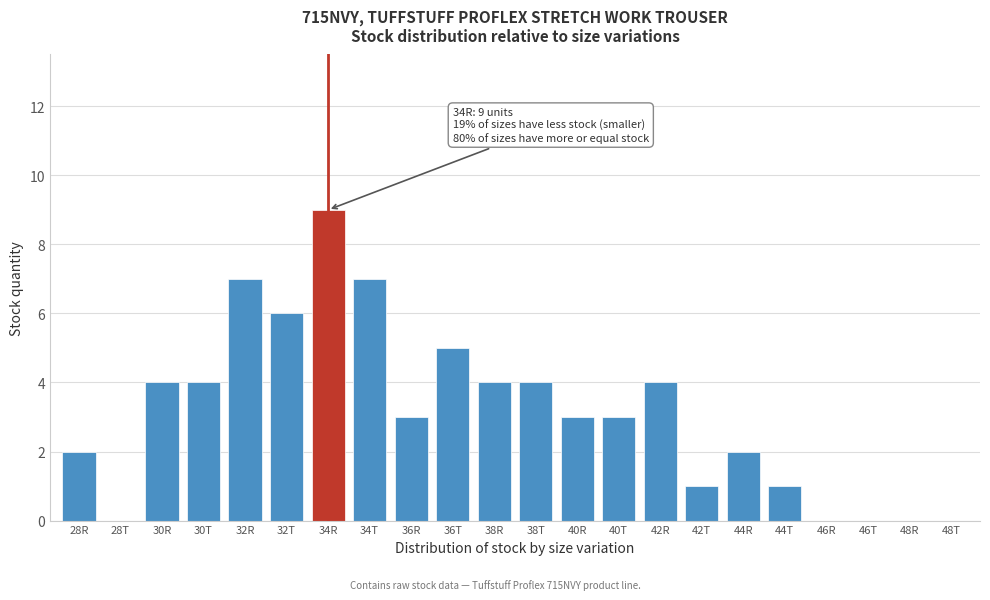

Reading left to right, what are all the values shown in this chart?

28R=2	28T=0	30R=4	30T=4	32R=7	32T=6	34R=9	34T=7	36R=3	36T=5	38R=4	38T=4	40R=3	40T=3	42R=4	42T=1	44R=2	44T=1	46R=0	46T=0	48R=0	48T=0